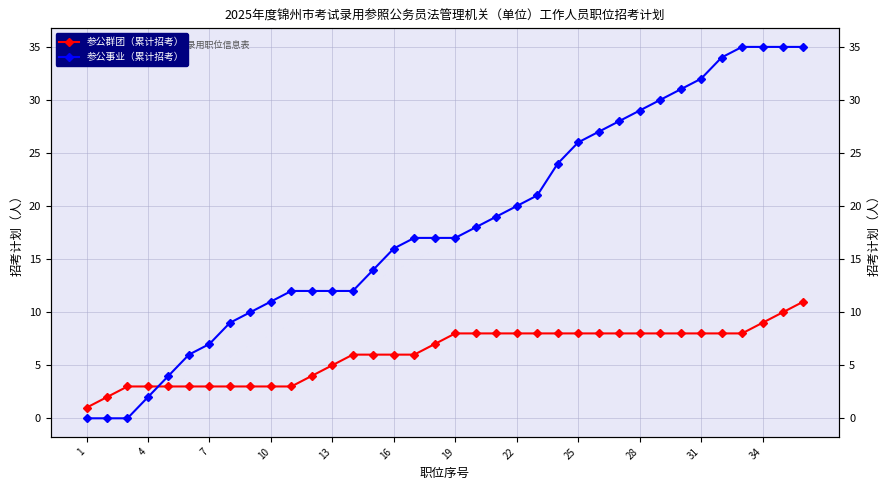

Is it true that 参公群团（累计招考） equals 15 at 34?

False